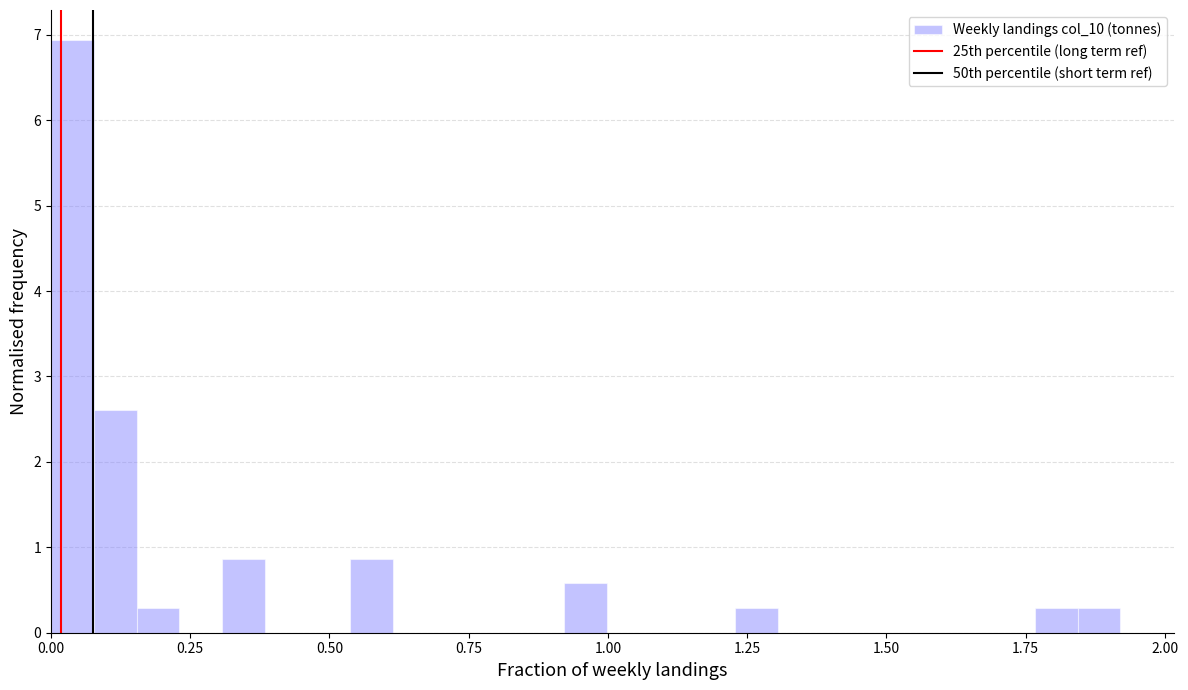

Read against the x-axis, roughly where is the centre of the tallest bar?

0.05